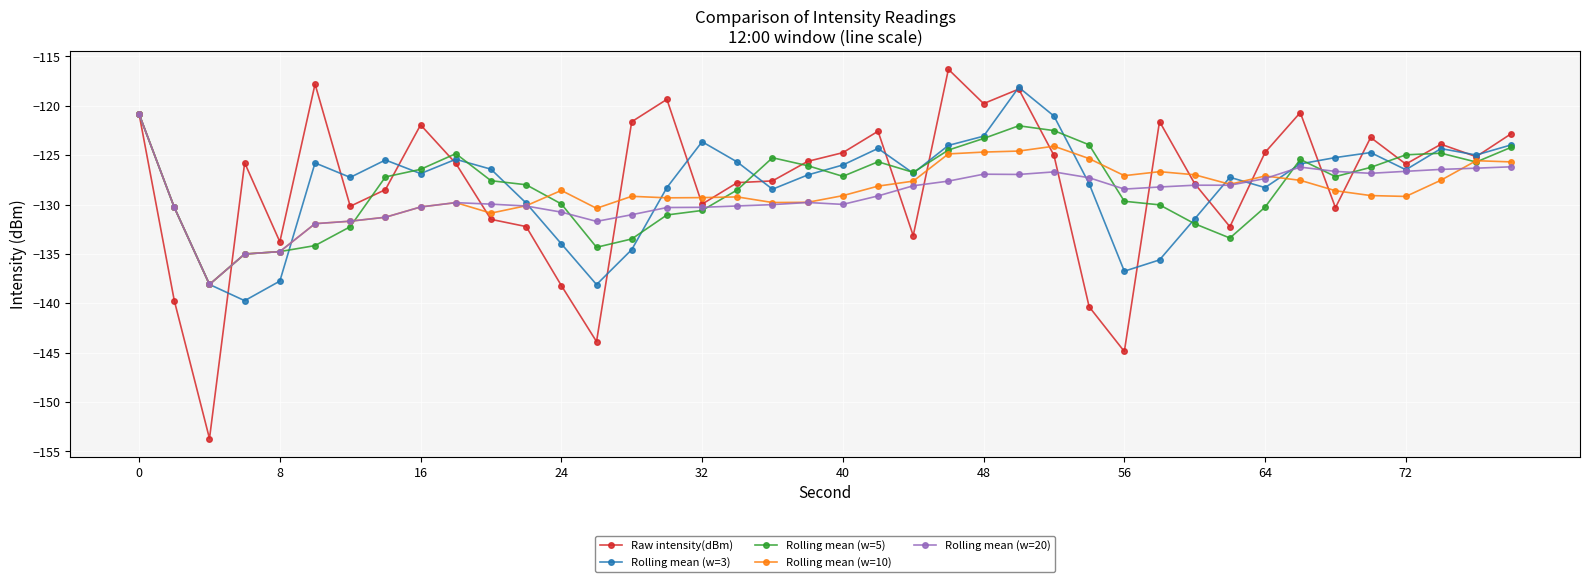

What is the maximum value shown in the chart?

-116.3